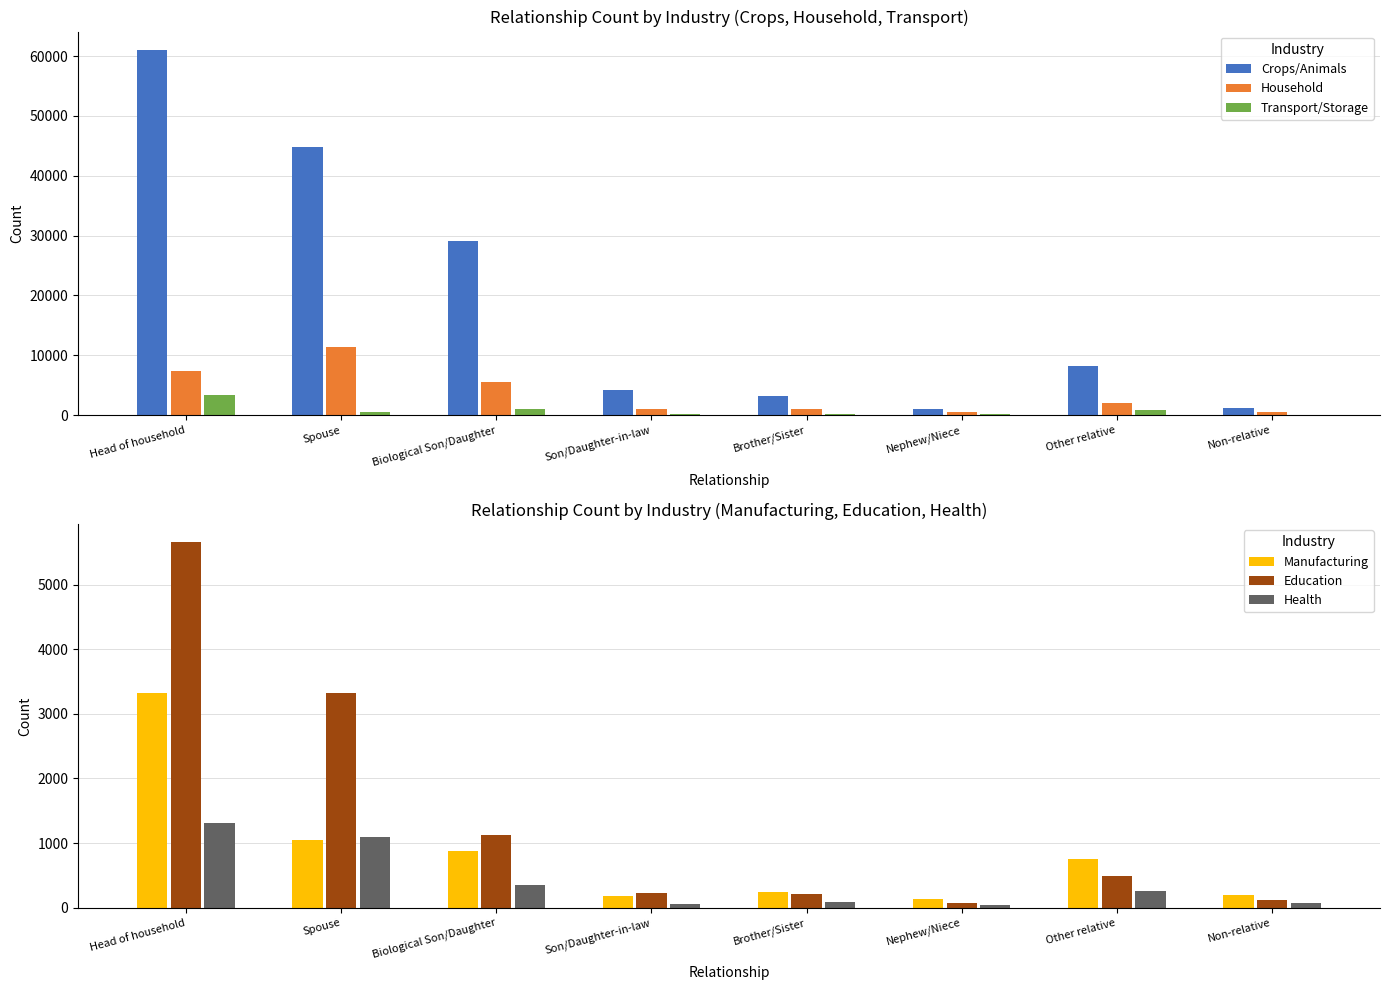

What is the difference between the highest and lowest values at Biological Son/Daughter?

28747